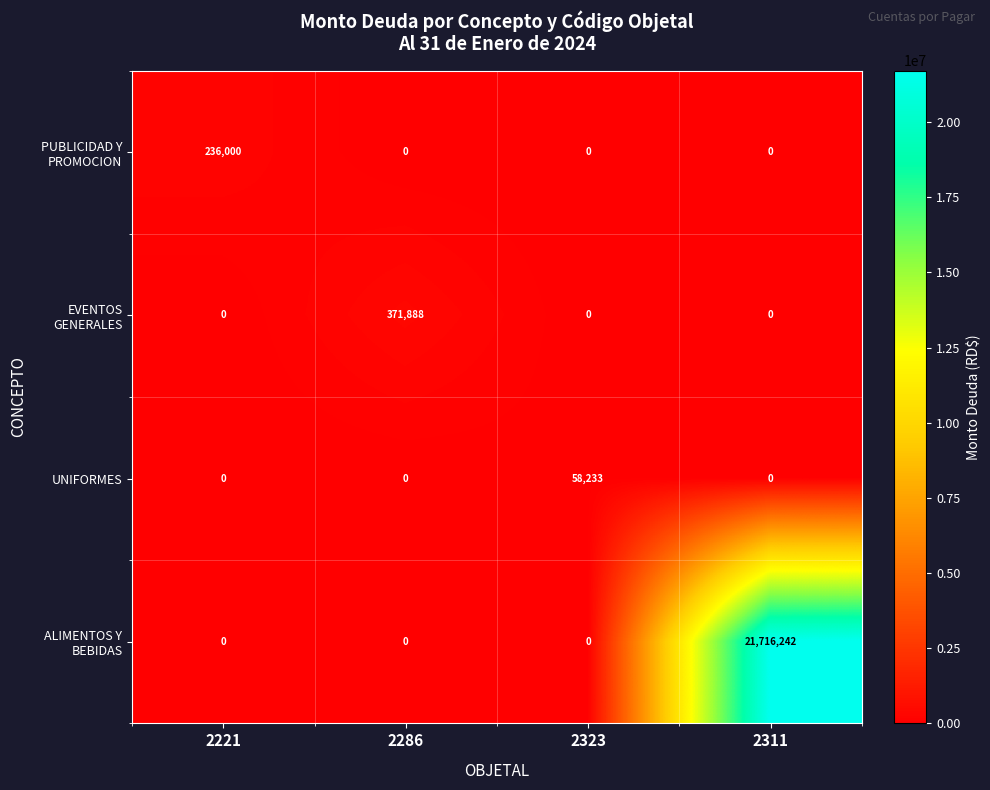

How many UNIFORMES values are between 0 and 58233?

4